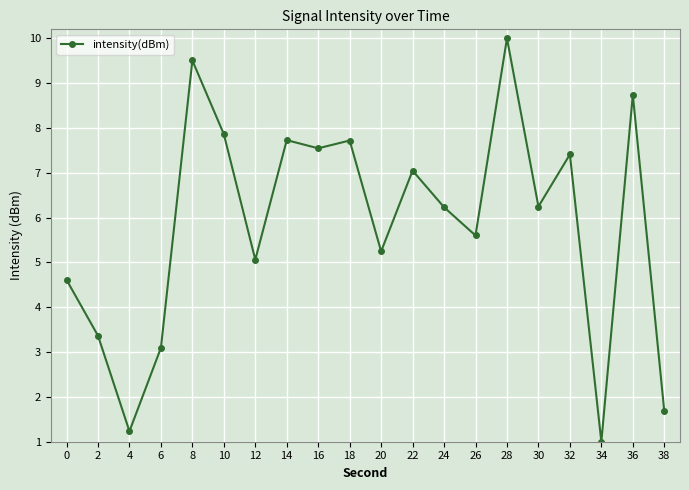

Between 26 and 8, which is larger?

8